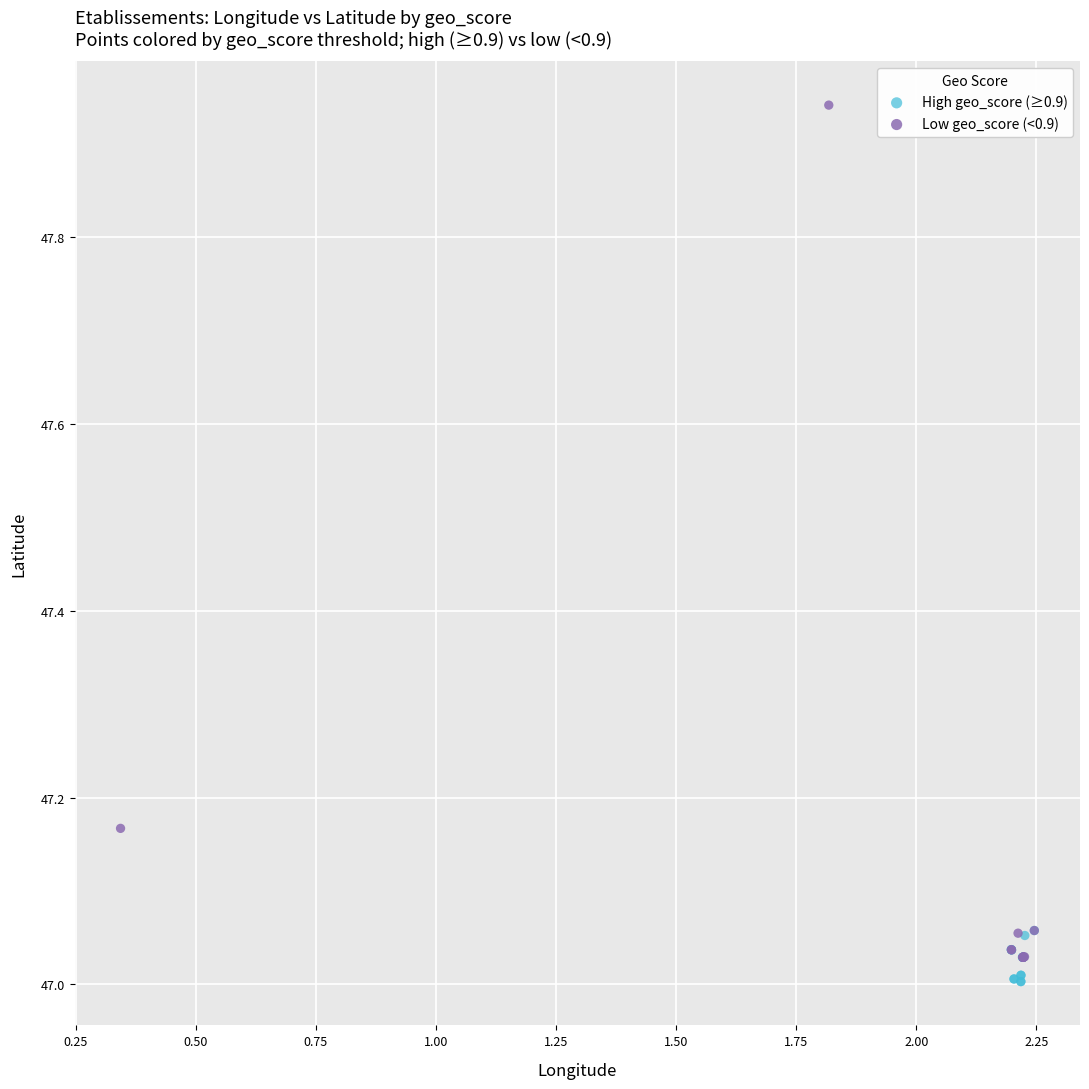

Which series has the largest Y range (max minus min)?

Low geo_score (<0.9)